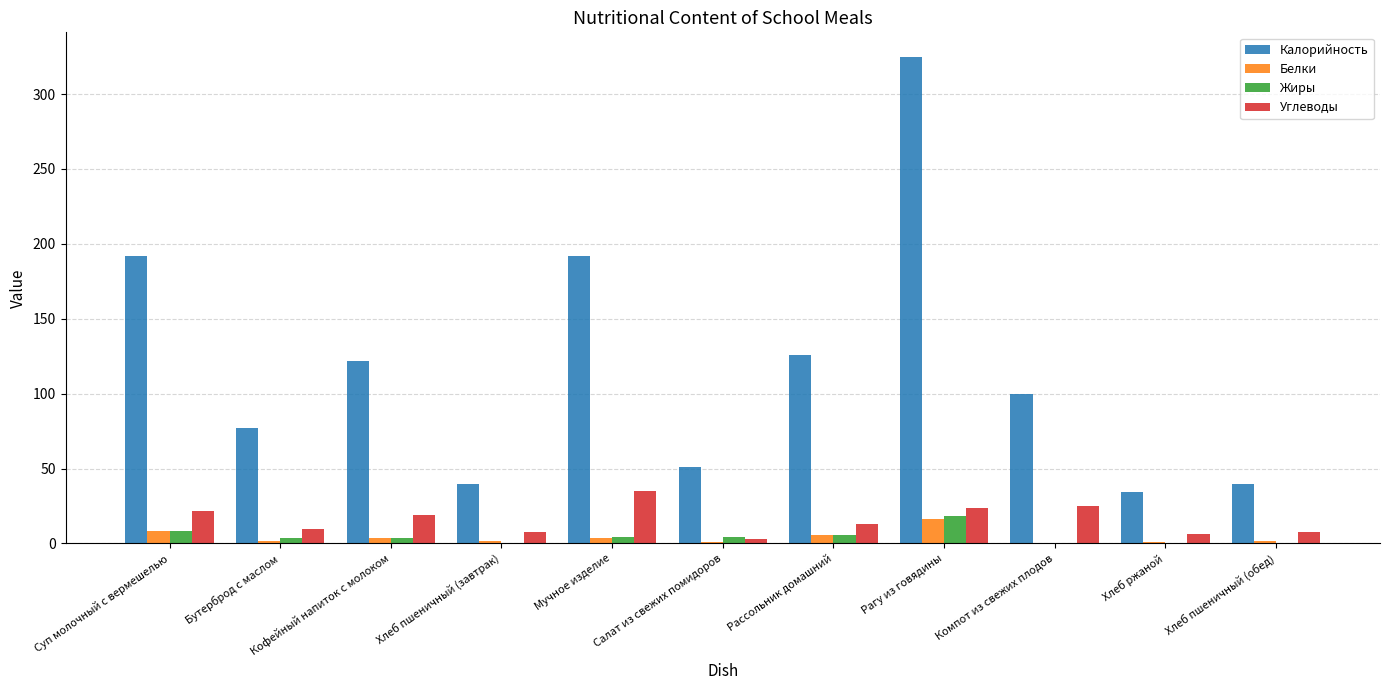

What is the highest value of the Белки series?

16.3